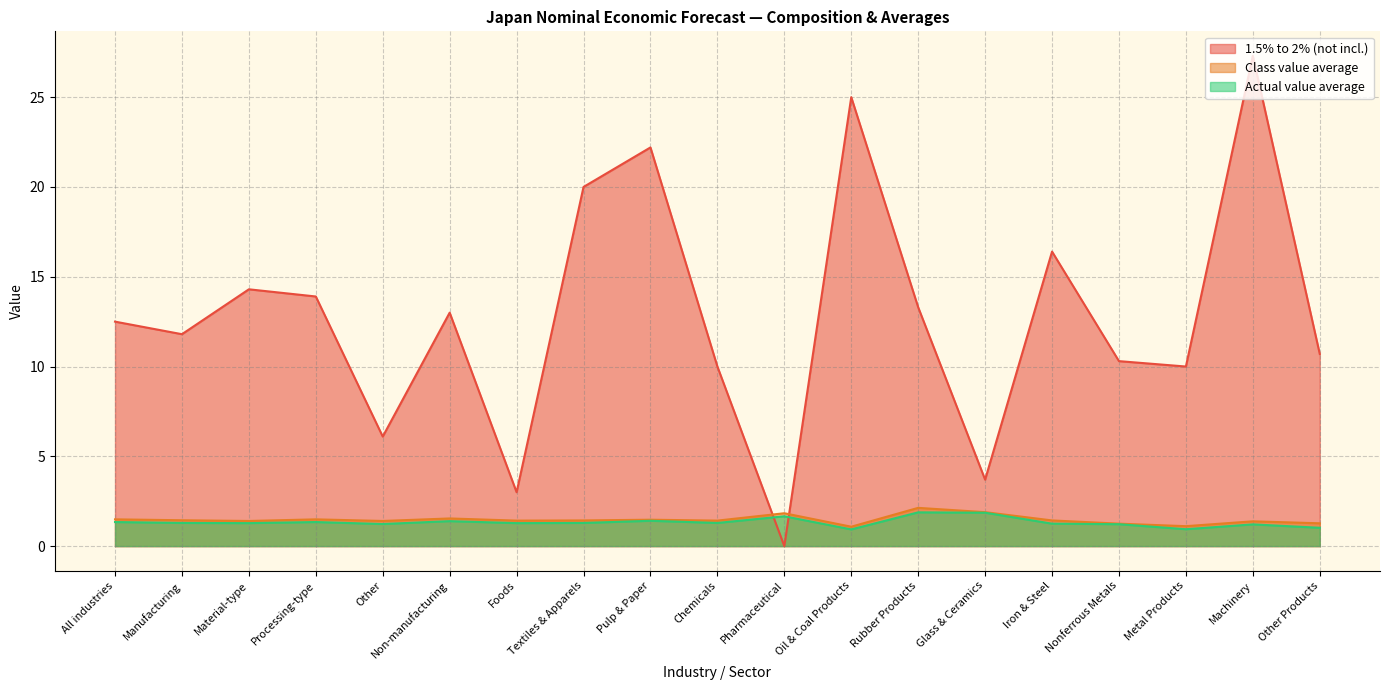

True or false: Class value average and Actual value average intersect in this chart.

False